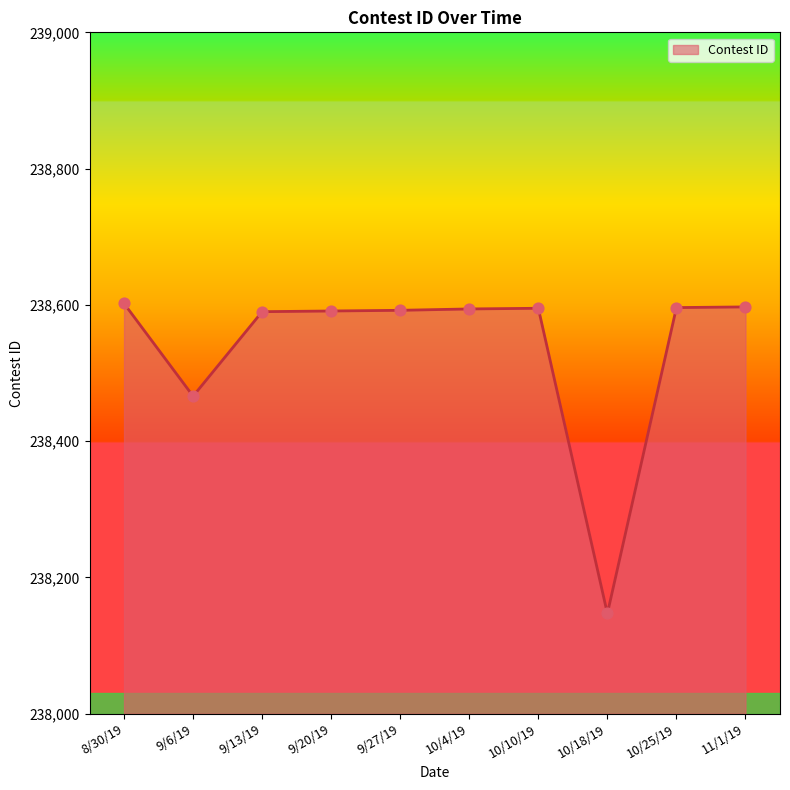

What is the change in value from 9/13/19 to 10/10/19?

+5